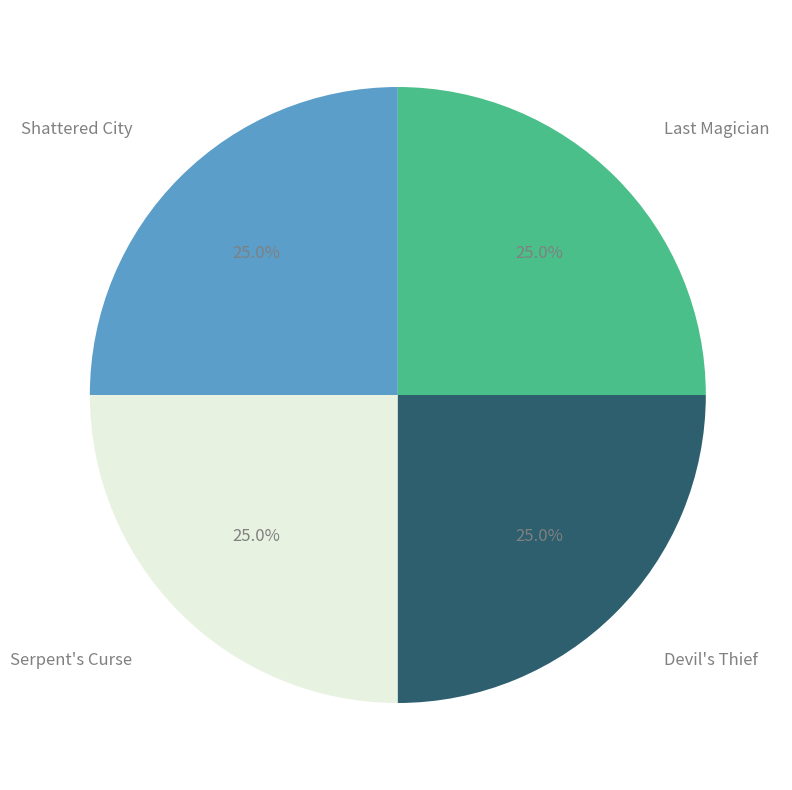

Is there a majority slice in this chart?

No